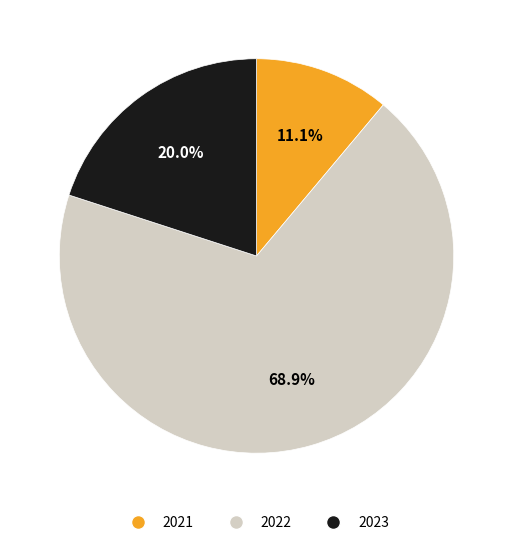

Rank the categories by value from highest to lowest.

2022, 2023, 2021